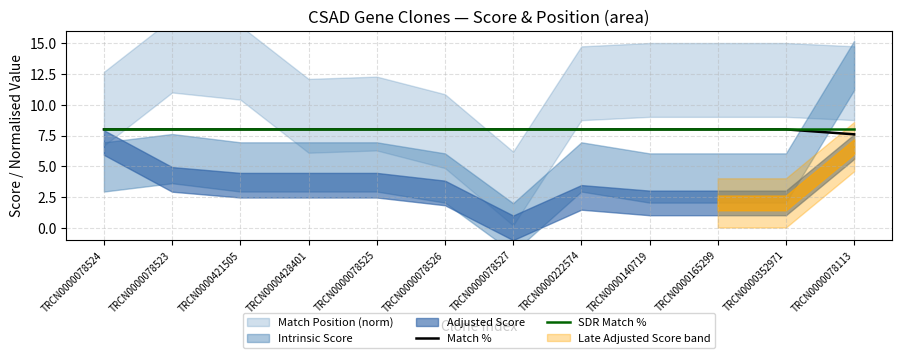

Reading left to right, extract all data points from this chart.

Match %: 8.0	8.0	8.0	8.0	8.0	8.0	8.0	8.0	8.0	8.0	8.0	7.6
SDR Match %: 8.0	8.0	8.0	8.0	8.0	8.0	8.0	8.0	8.0	8.0	8.0	8.0